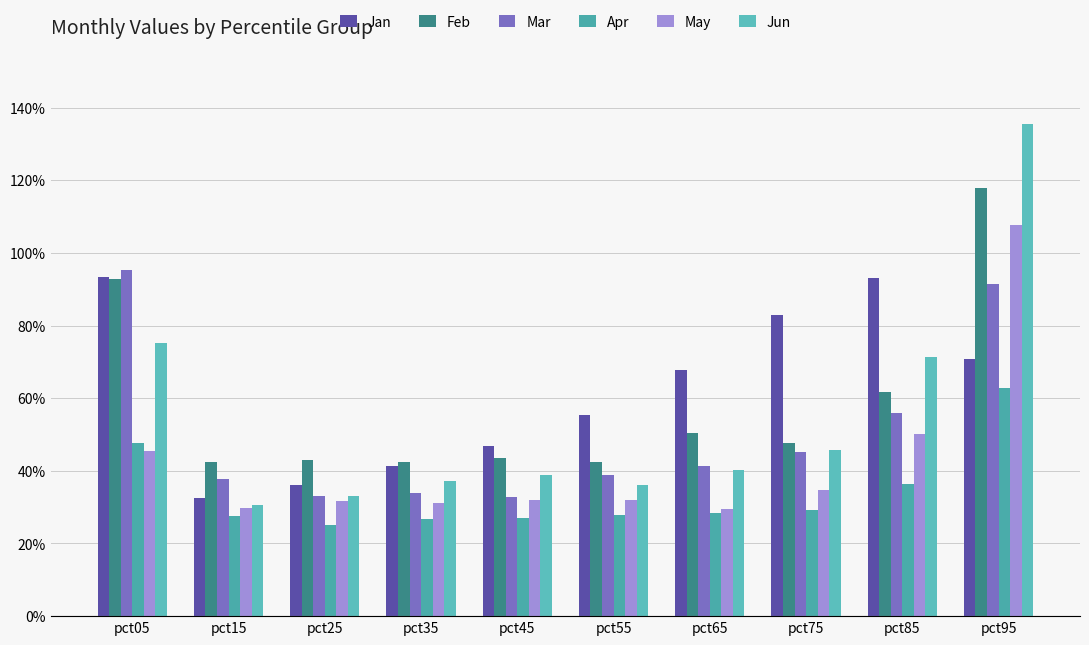

Are the bars grouped side by side (vs. stacked)?

Yes